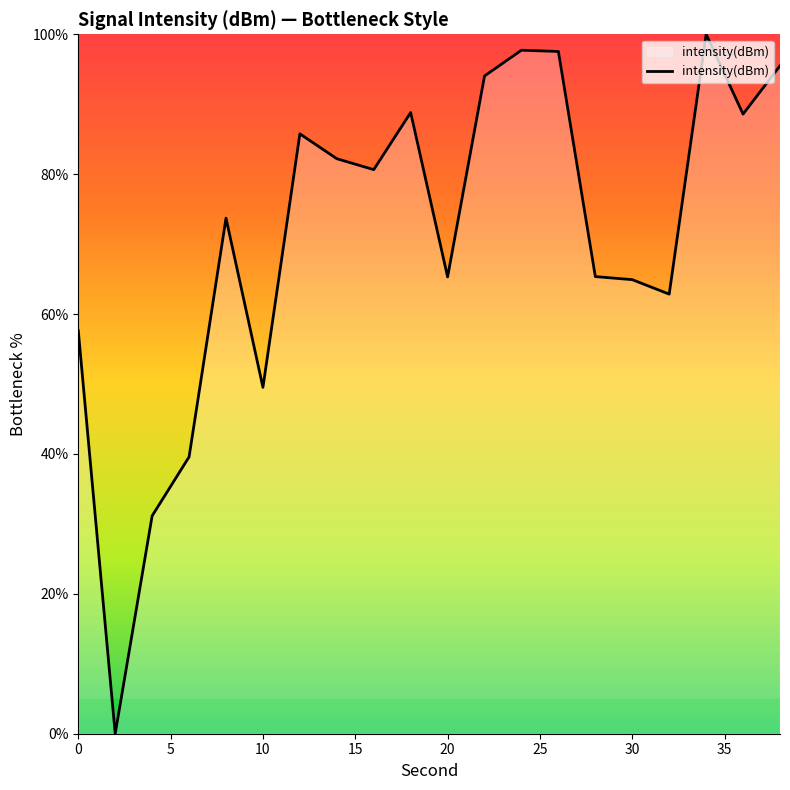

How many lines are shown in the chart?

1